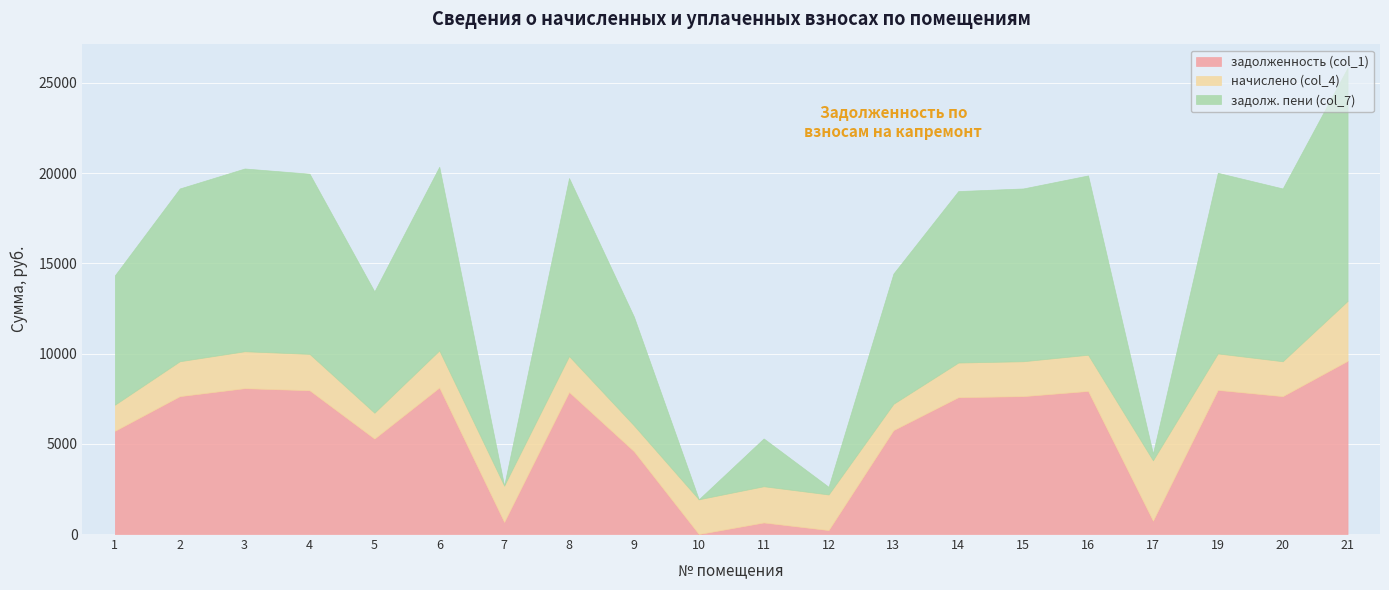

Reading left to right, list all the values displayed in this chart.

задолженность (col_1): 5721.6	7641.6	8083.2	7968.0	5289.0	8121.6	672.3	7872.0	4590.2	0.0	641.4	220.4	5760.0	7584.0	7641.6	7929.6	743.0	7987.2	7641.6	9600.0
начислено (col_4): 1448.3	1934.3	2046.1	2016.9	1433.7	2055.8	2016.9	1992.6	1433.7	1924.6	2007.2	1973.2	1458.0	1919.7	1934.3	2007.2	3343.7	2021.8	1934.3	3320.2
задолж. пени (col_7): 7169.9	9575.9	10129.3	9984.9	6722.7	10177.4	0.0	9864.6	6023.9	0.0	2648.6	423.6	7218.0	9503.7	9575.9	9936.8	371.5	10009.0	9575.9	12920.2